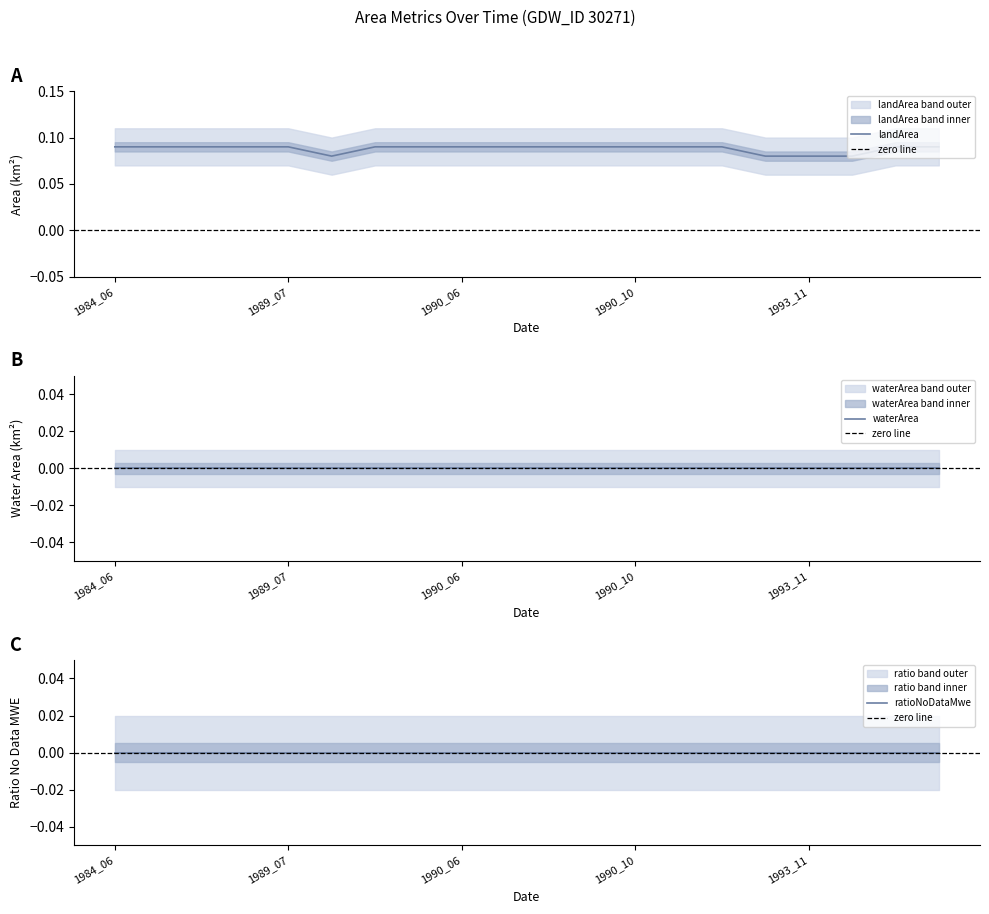

What value does the landArea series have at 1987_02?

0.1